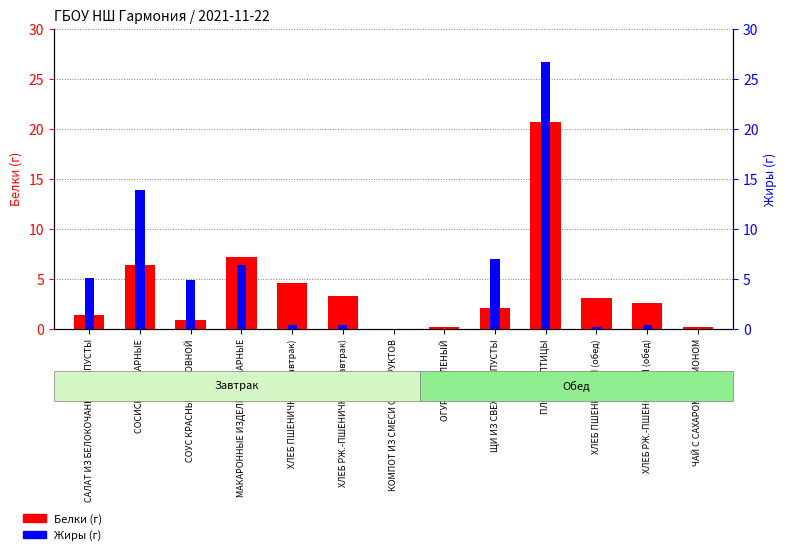

What position from the right is СОСИСКИ ОТВАРНЫЕ?

12